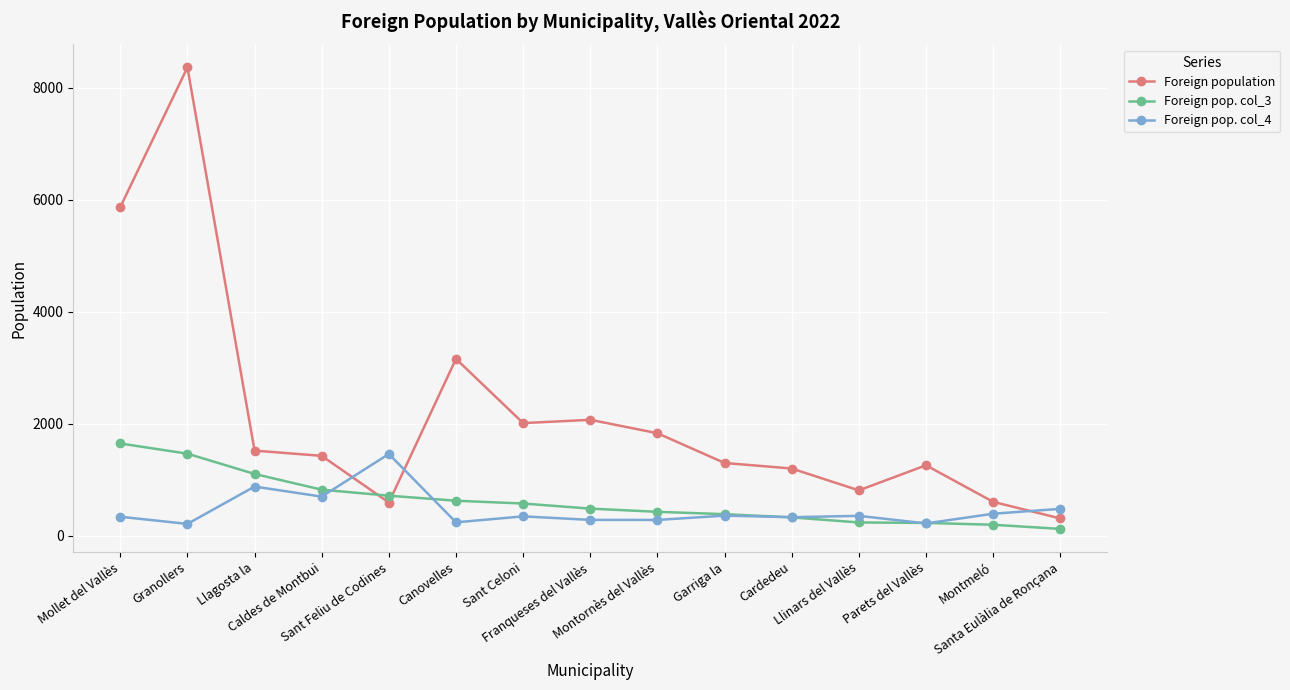

Count the number of data series in this chart.

3